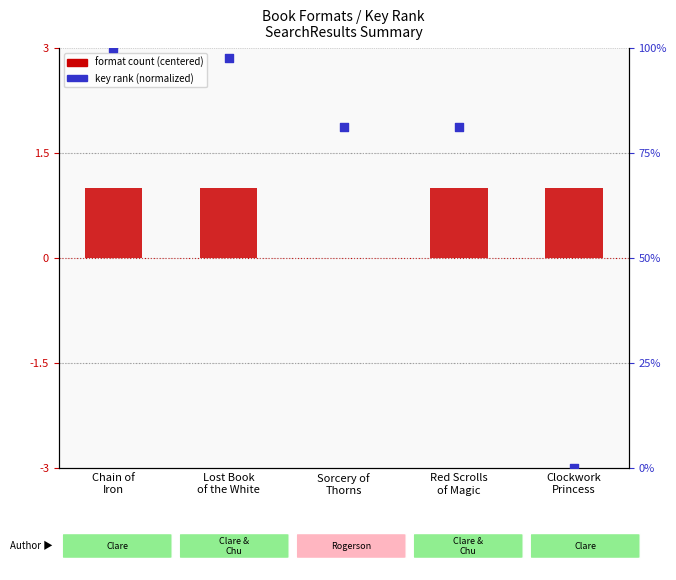

Is the value of key rank (normalized) at Chain of
Iron greater than the value of format count (centered) at Clockwork
Princess?

Yes